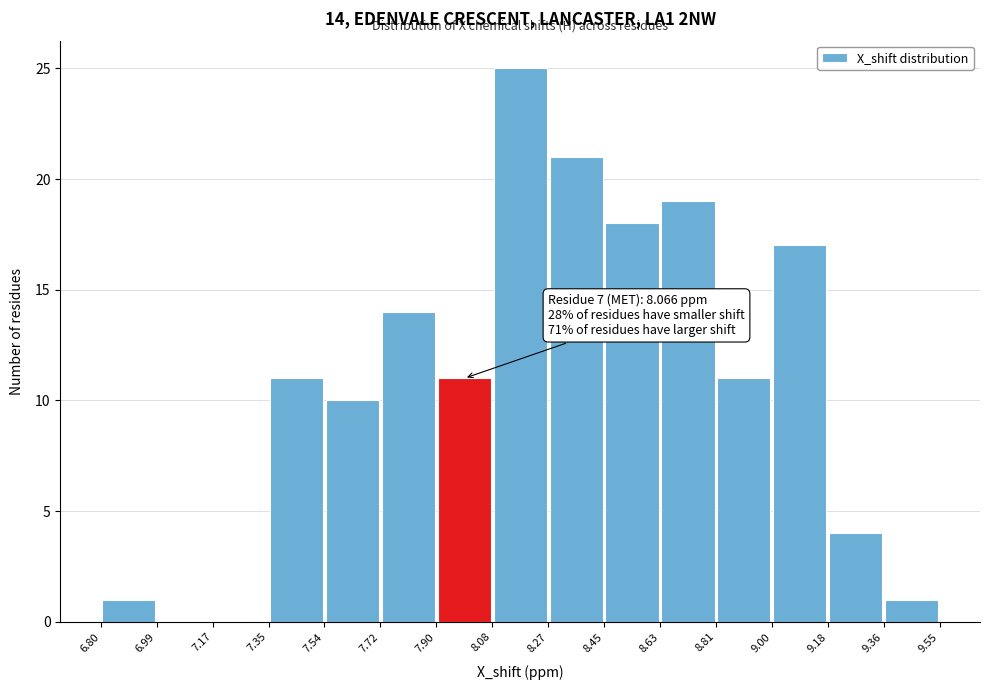

Over which range of the x-axis is the bar tallest?

8.08 to 8.27